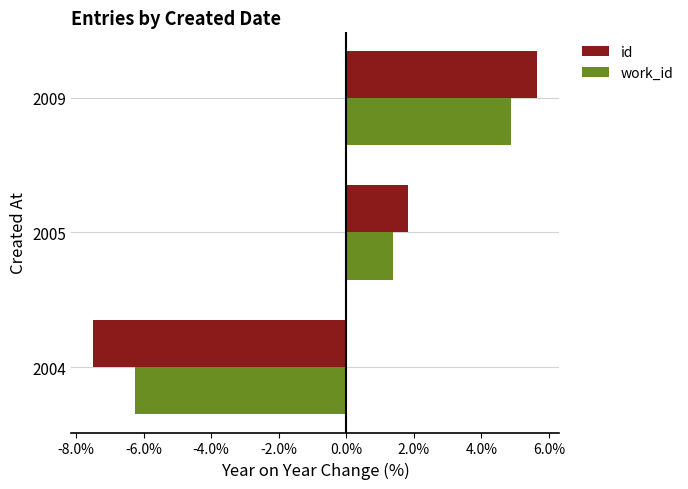

Read the work_id value at 2005.

1.4